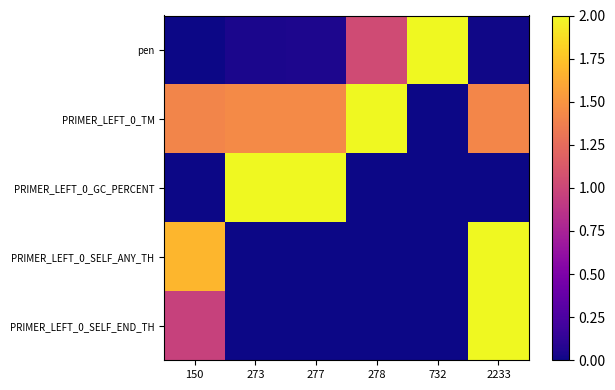

At 2233, list the series in order from largest to smallest.

PRIMER_LEFT_0_SELF_ANY_TH, PRIMER_LEFT_0_SELF_END_TH, PRIMER_LEFT_0_TM, pen, PRIMER_LEFT_0_GC_PERCENT